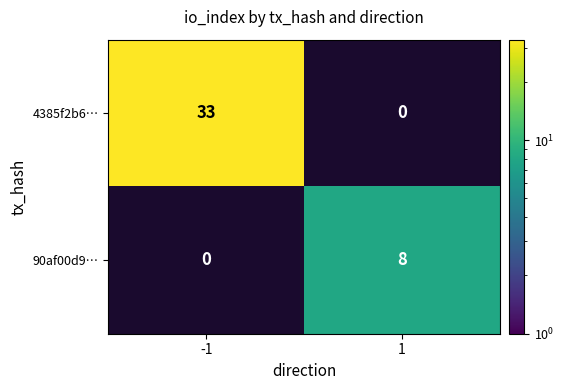

What is the sum of all 4385f2b6… values?

33